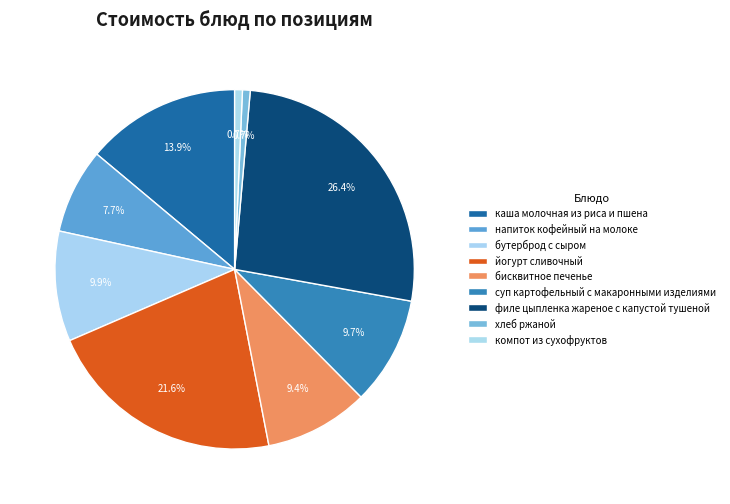

Do компот из сухофруктов and напиток кофейный на молоке together represent more than half of the pie?

No